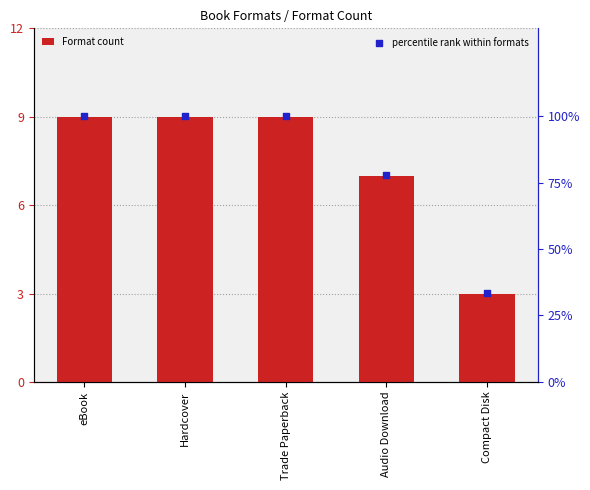

Which series contains the lowest Y value?

Format count